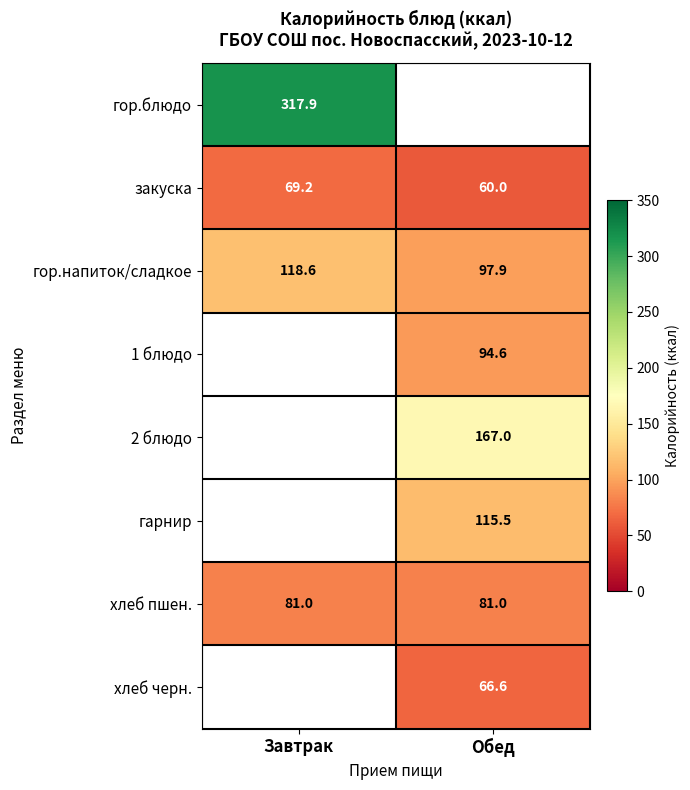

Is it true that хлеб пшен. equals 81.0 at Завтрак?

True